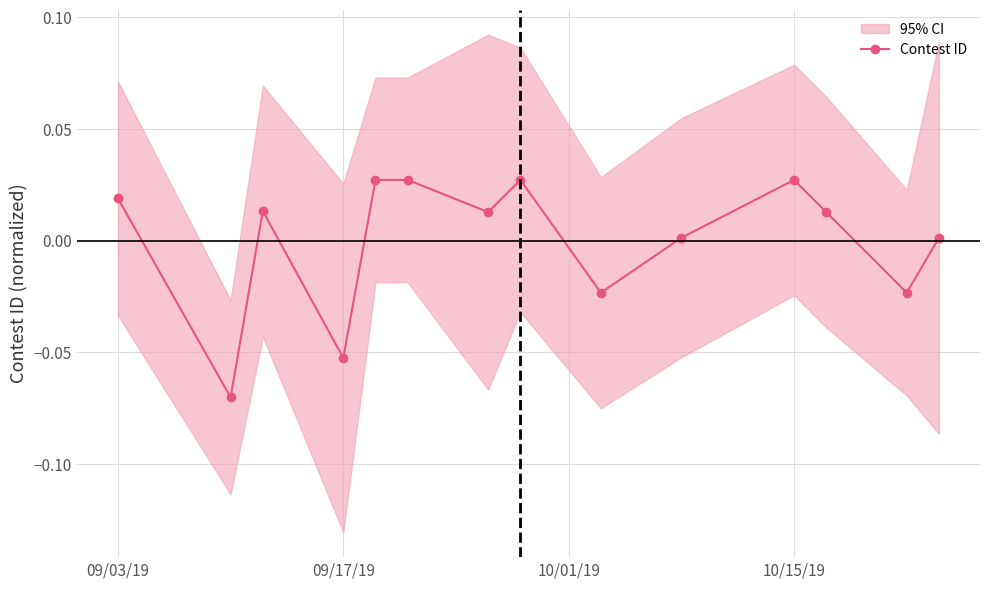

In Contest ID, how many points are higher than both neighbors (excluding endpoints)?

4